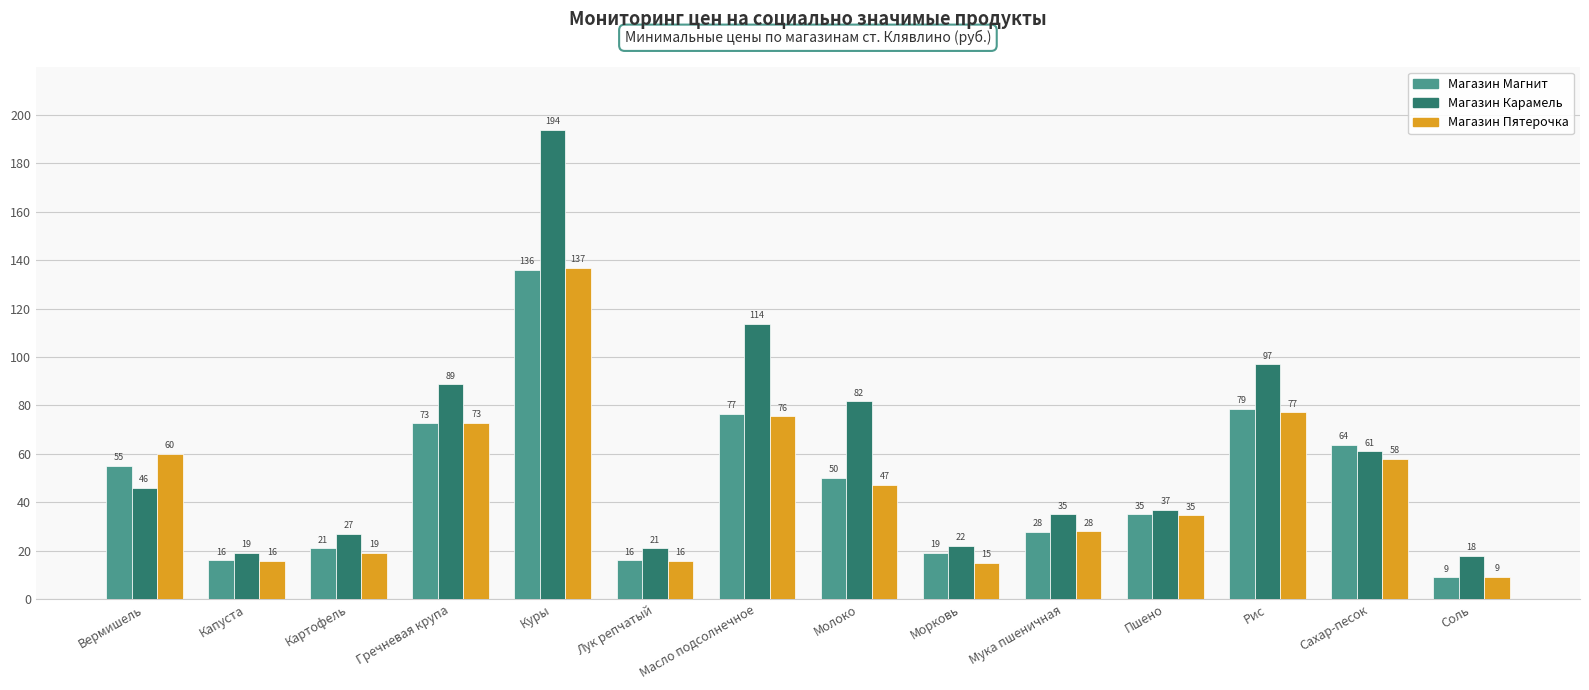

Which series has the largest total across all categories?

Магазин Карамель